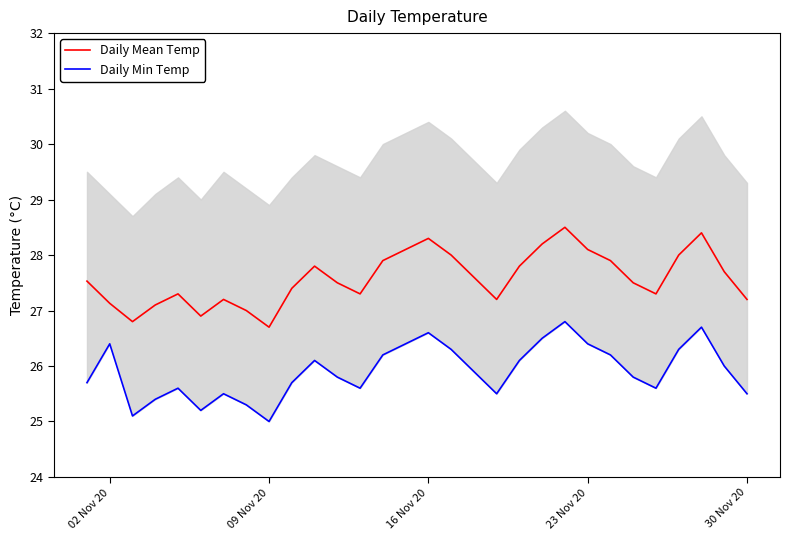

What is the lowest value of the Daily Mean Temp series?

26.7